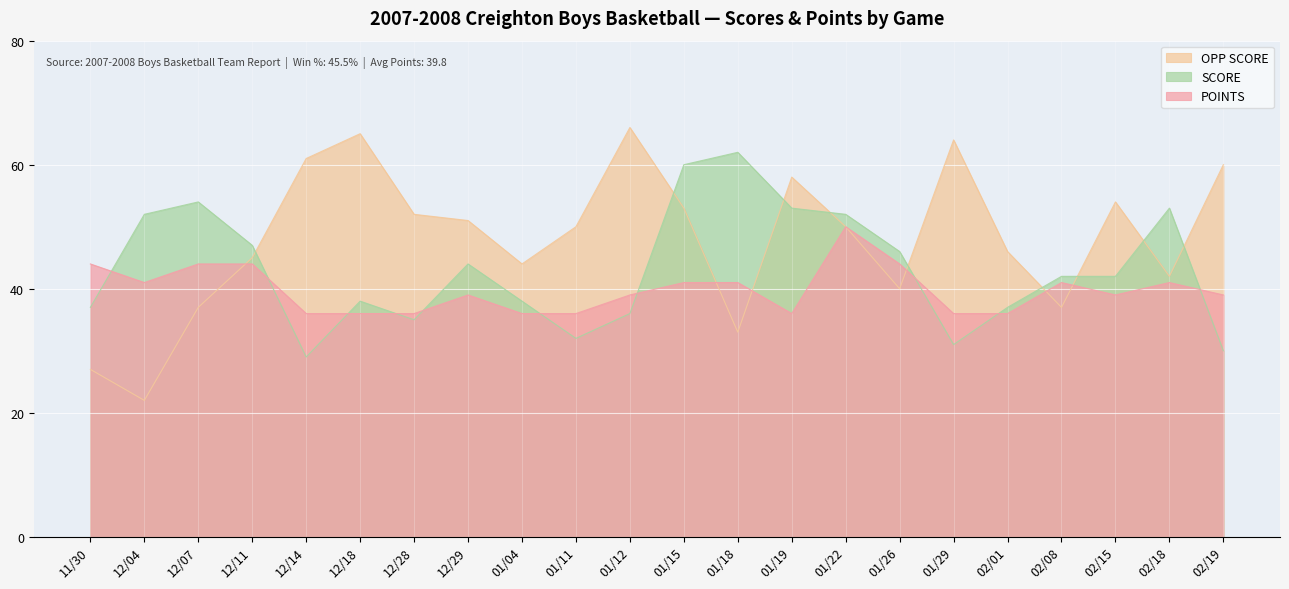

What is the average value of the OPP SCORE series?

48